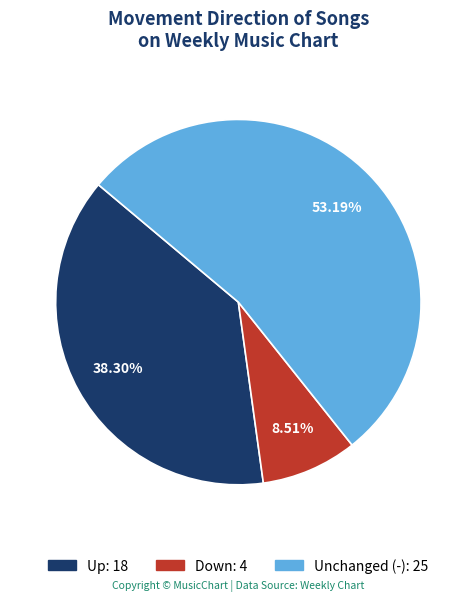

Is there any slice that represents more than half of the pie?

Yes